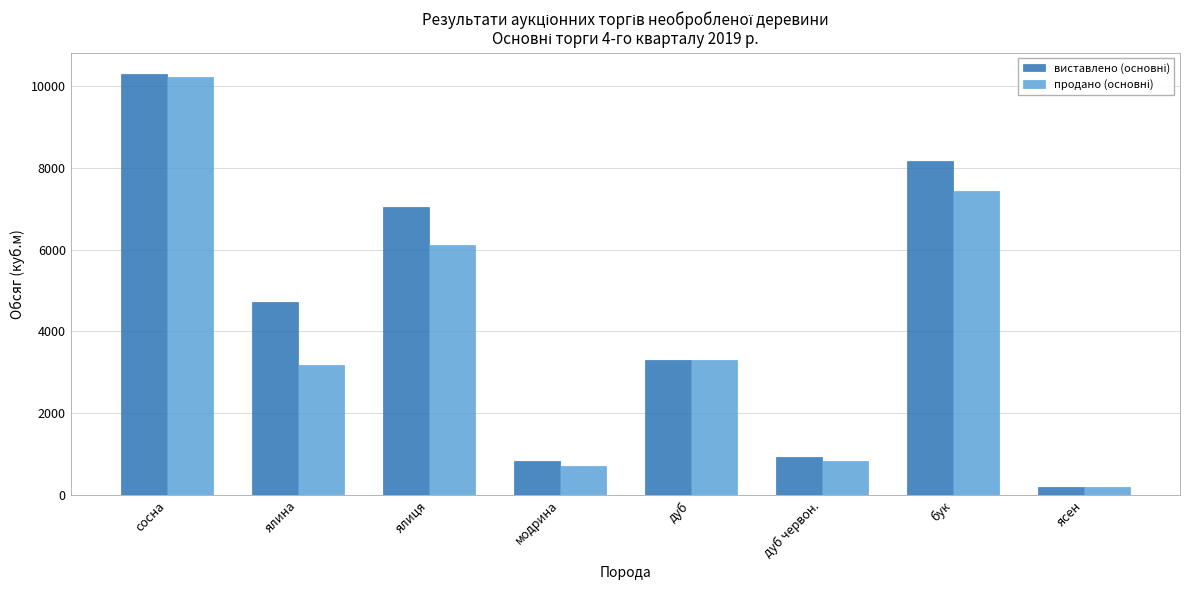

At how many categories does at least one series exceed 4899?

3